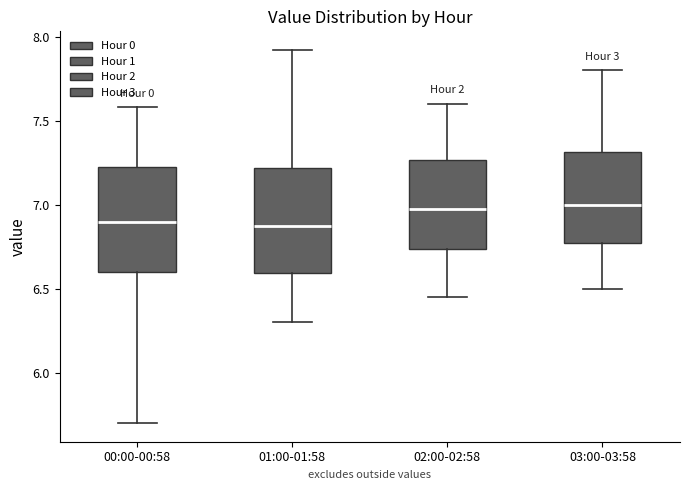

Reading left to right, transcribe this box plot: for each box, give where its median line is, the range the box spans, and where its two whiskers end, as read against the y-axis. The values are not printed on the chart, so give them approximately, as read against the axis.

00:00-00:58: median 6.90, box 6.60 to 7.20, whiskers 5.70 to 7.60
01:00-01:58: median 6.90, box 6.60 to 7.20, whiskers 6.30 to 7.90
02:00-02:58: median 7.00, box 6.75 to 7.25, whiskers 6.45 to 7.60
03:00-03:58: median 7.00, box 6.75 to 7.30, whiskers 6.50 to 7.80